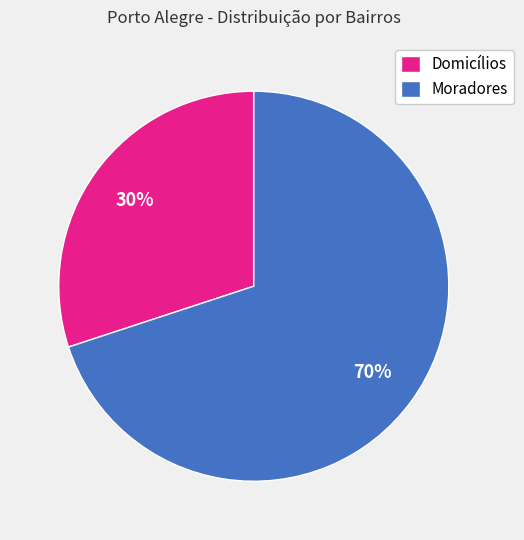

Between Moradores and Domicílios, which is larger?

Moradores